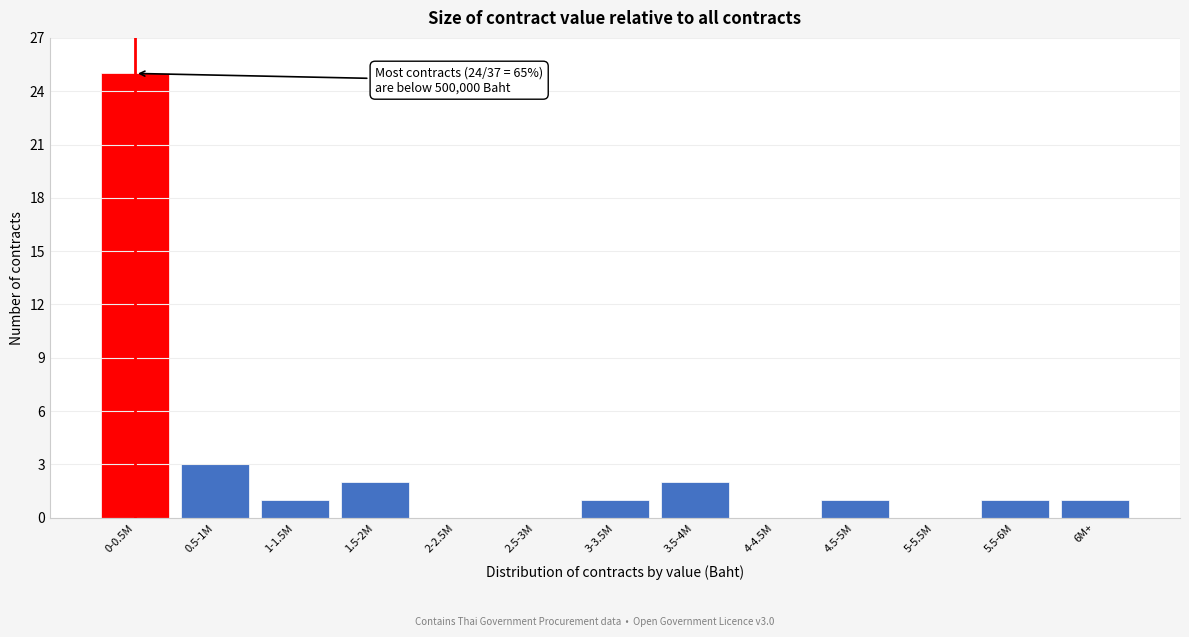

Reading right to left, what are all the values shown in this chart?

6M+=1	5.5-6M=1	5-5.5M=0	4.5-5M=1	4-4.5M=0	3.5-4M=2	3-3.5M=1	2.5-3M=0	2-2.5M=0	1.5-2M=2	1-1.5M=1	0.5-1M=3	0-0.5M=25